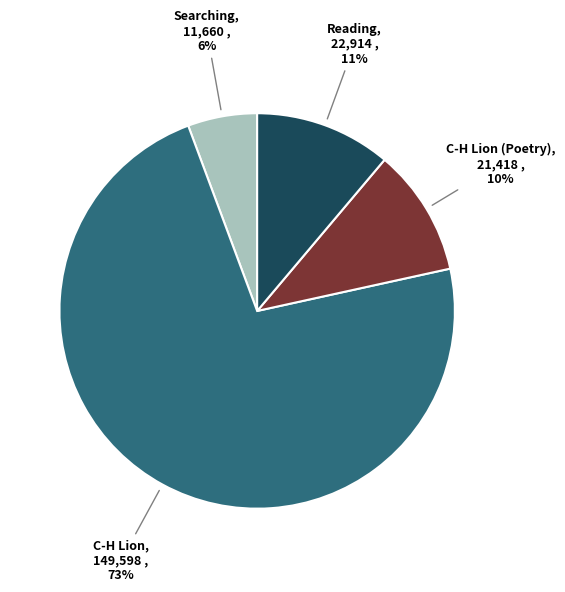

Does any single category account for the majority?

Yes